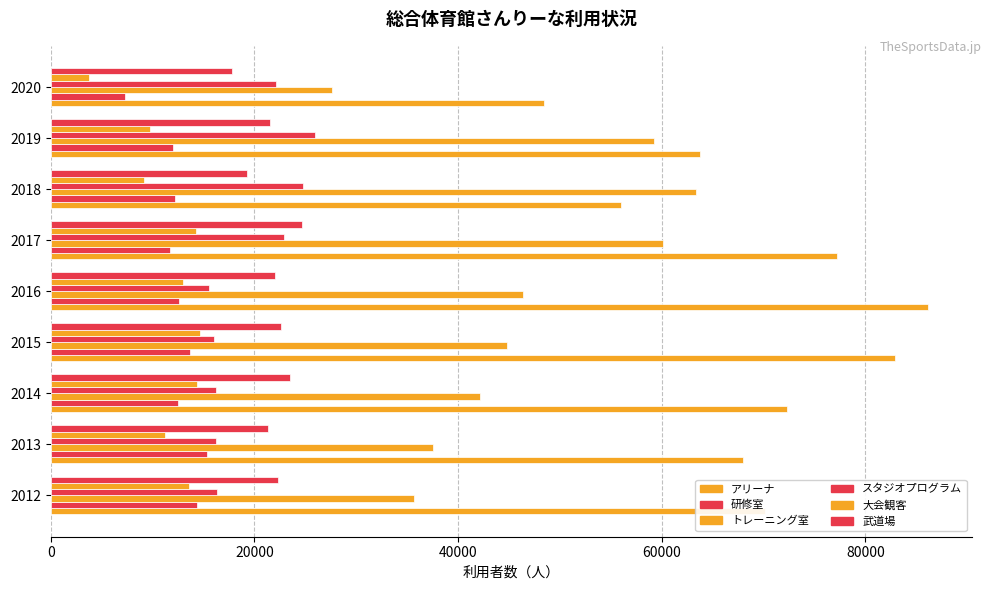

How many series are shown in this chart?

6